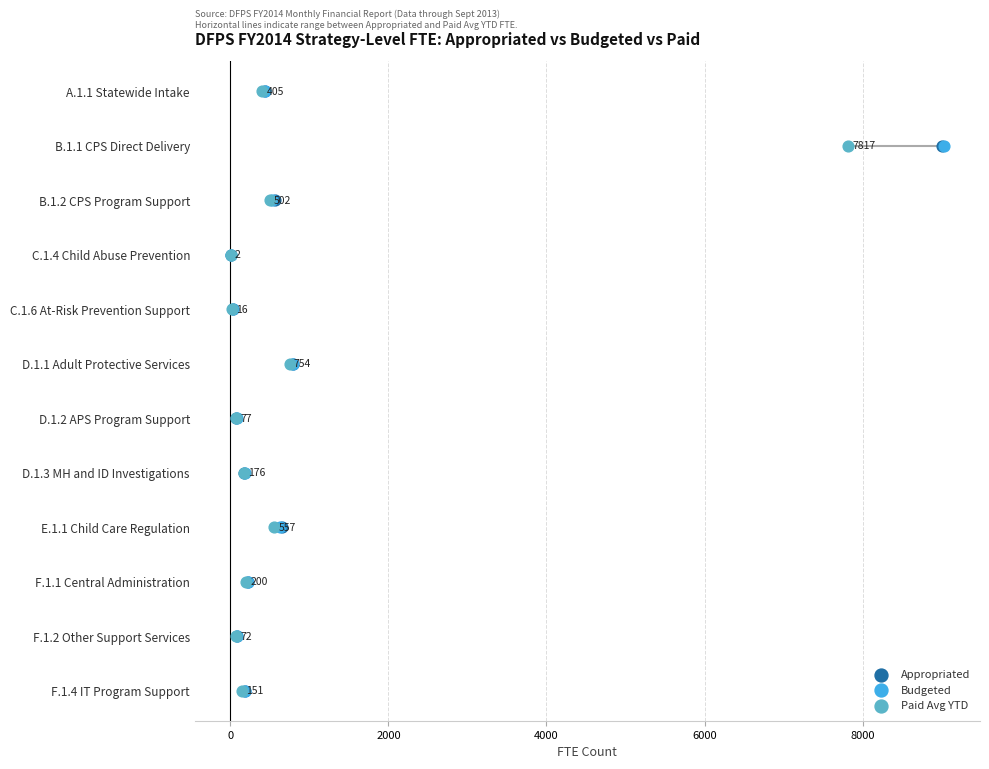

Which series reaches the minimum Y coordinate?

Appropriated